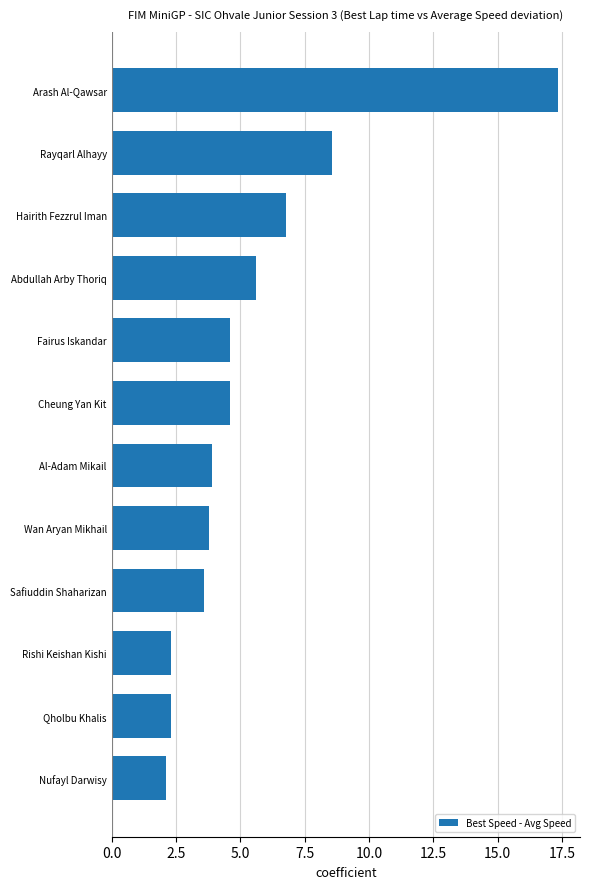

What is the value of the 2nd bar from the top?

8.6